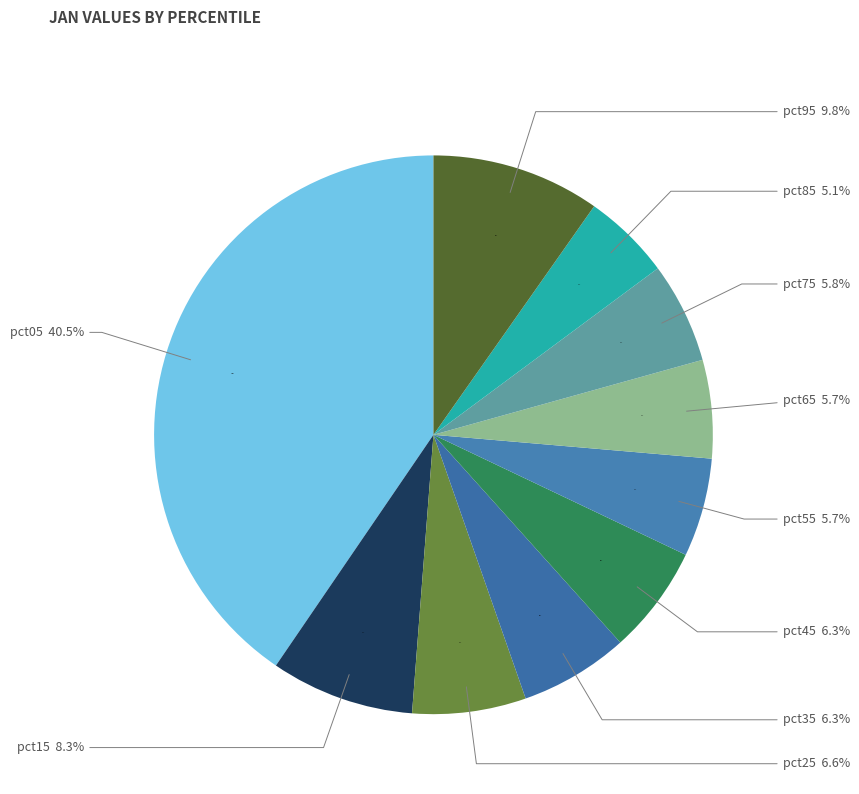

Does pct35 account for over 50% of the chart?

No